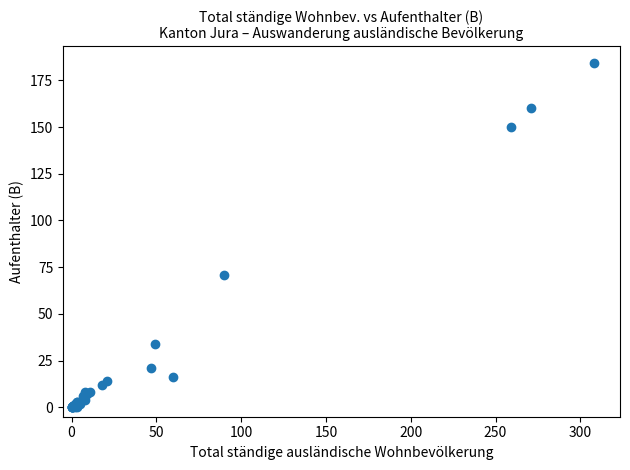

What Y value in the scatter plot is closest to 92?

71